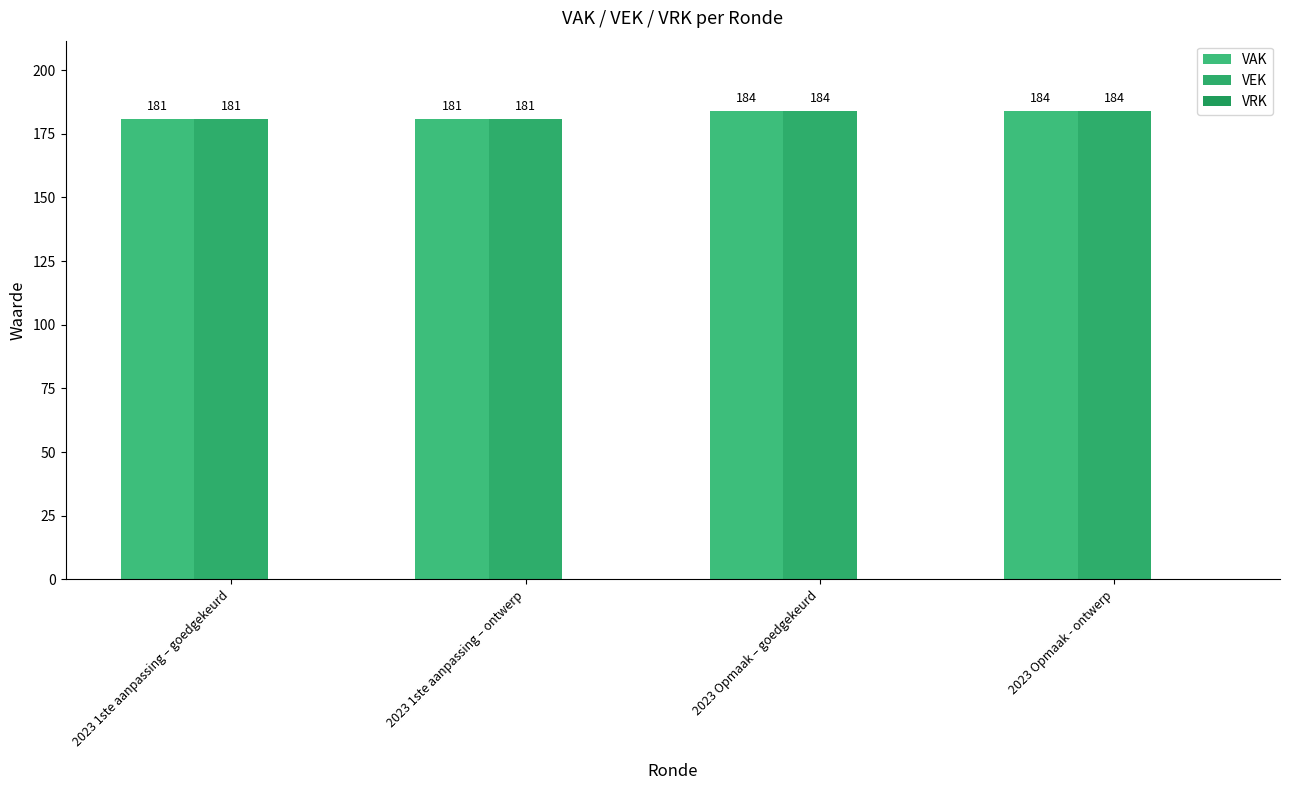

What position from the left is 2023 Opmaak – goedgekeurd?

3